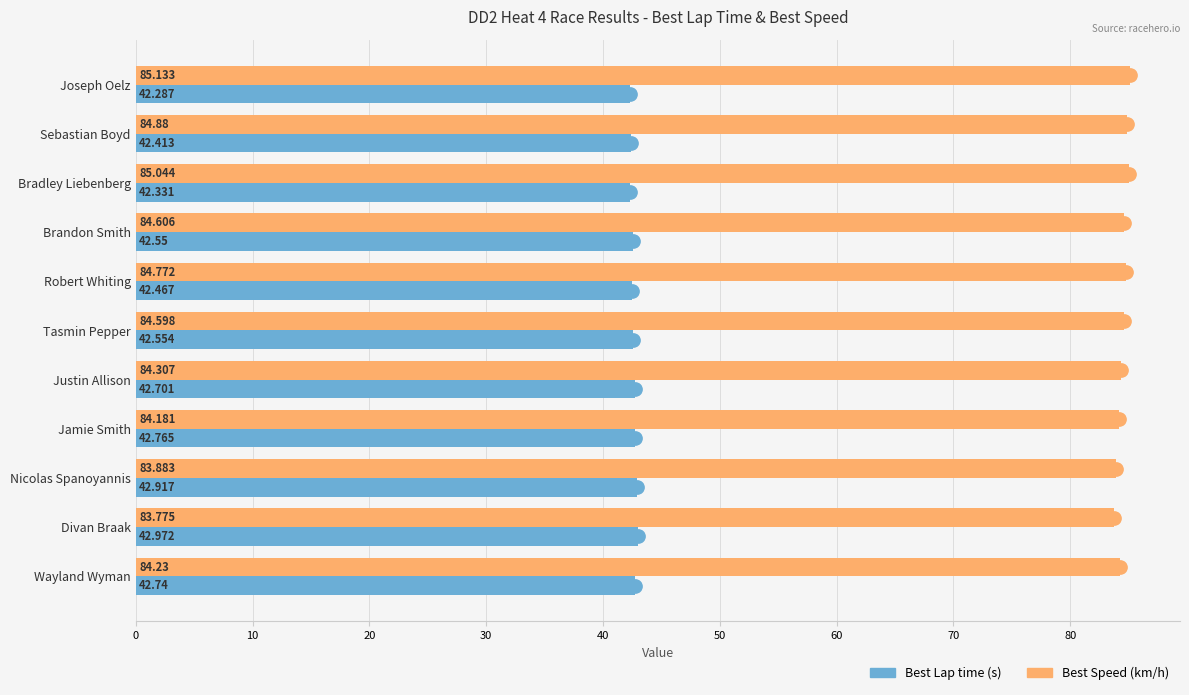

Rank the series by their average value, from lowest to highest.

Best Lap time (s), Best Speed (km/h)